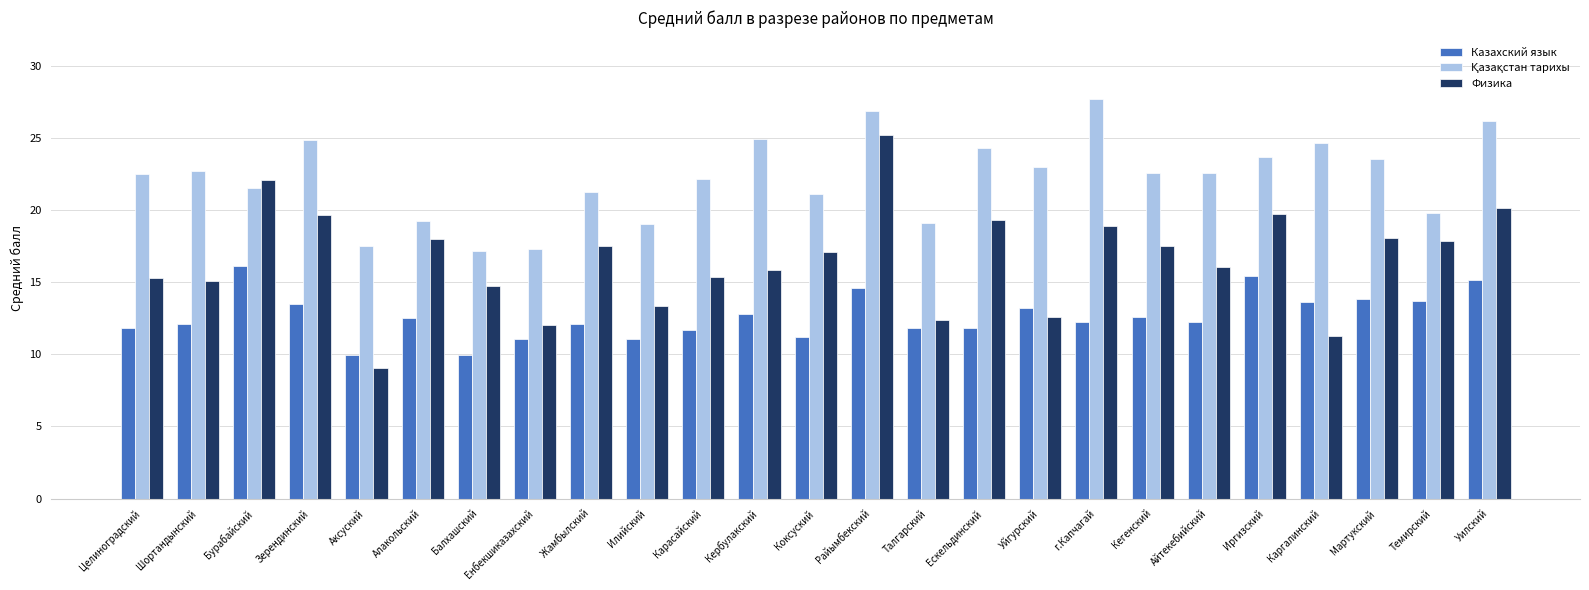

What is the maximum value for Казахский язык?

16.1